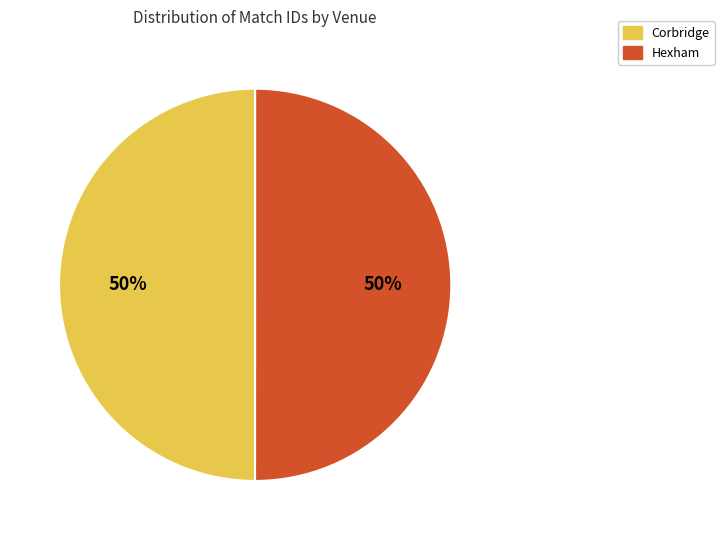

True or false: Hexham accounts for 43% of the total.

False